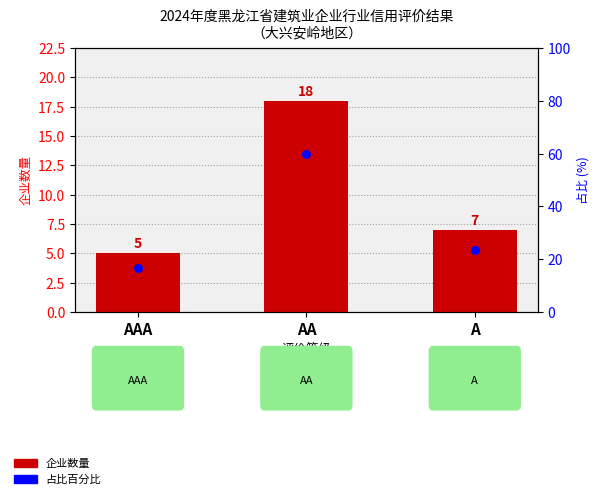

Is the value of 占比百分比 at A greater than the value of 企业数量 at A?

Yes